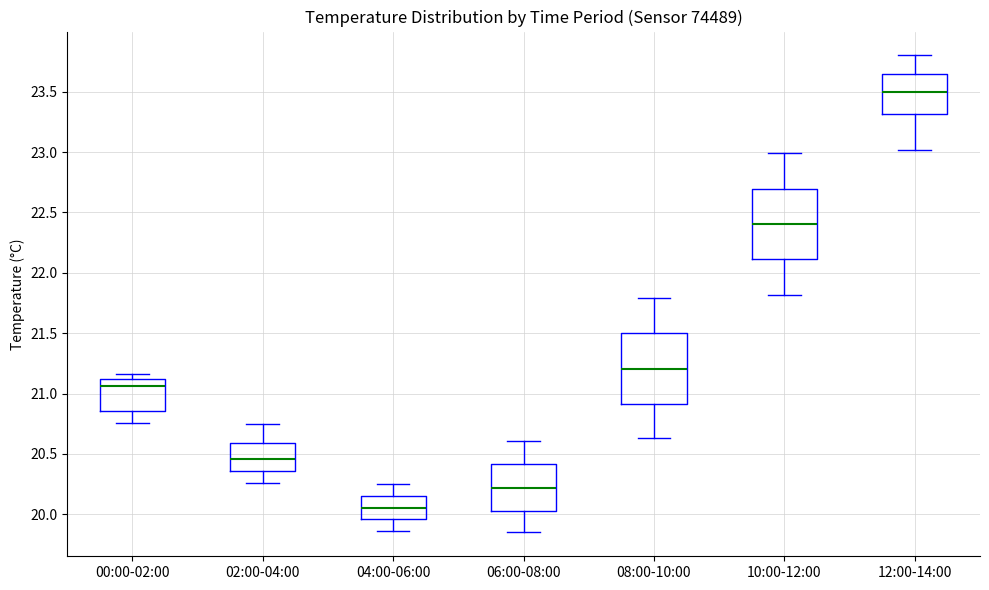

Reading left to right, read every box against the y-axis: the position of its median line, the range the box covers, and the ends of its whiskers. The values are not printed on the chart, so give them approximately, as read against the axis.

00:00-02:00: median 21.05, box 20.85 to 21.10, whiskers 20.75 to 21.15
02:00-04:00: median 20.45, box 20.35 to 20.60, whiskers 20.25 to 20.75
04:00-06:00: median 20.05, box 19.95 to 20.15, whiskers 19.85 to 20.25
06:00-08:00: median 20.20, box 20.05 to 20.40, whiskers 19.85 to 20.60
08:00-10:00: median 21.20, box 20.90 to 21.50, whiskers 20.65 to 21.80
10:00-12:00: median 22.40, box 22.10 to 22.70, whiskers 21.80 to 23.00
12:00-14:00: median 23.50, box 23.30 to 23.65, whiskers 23.00 to 23.80